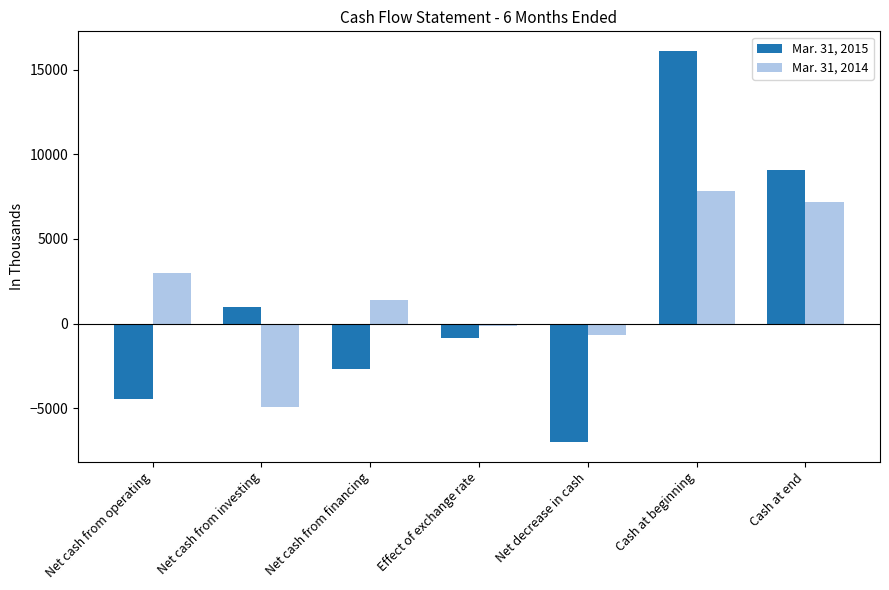

Which series has the widest spread of values?

Mar. 31, 2015